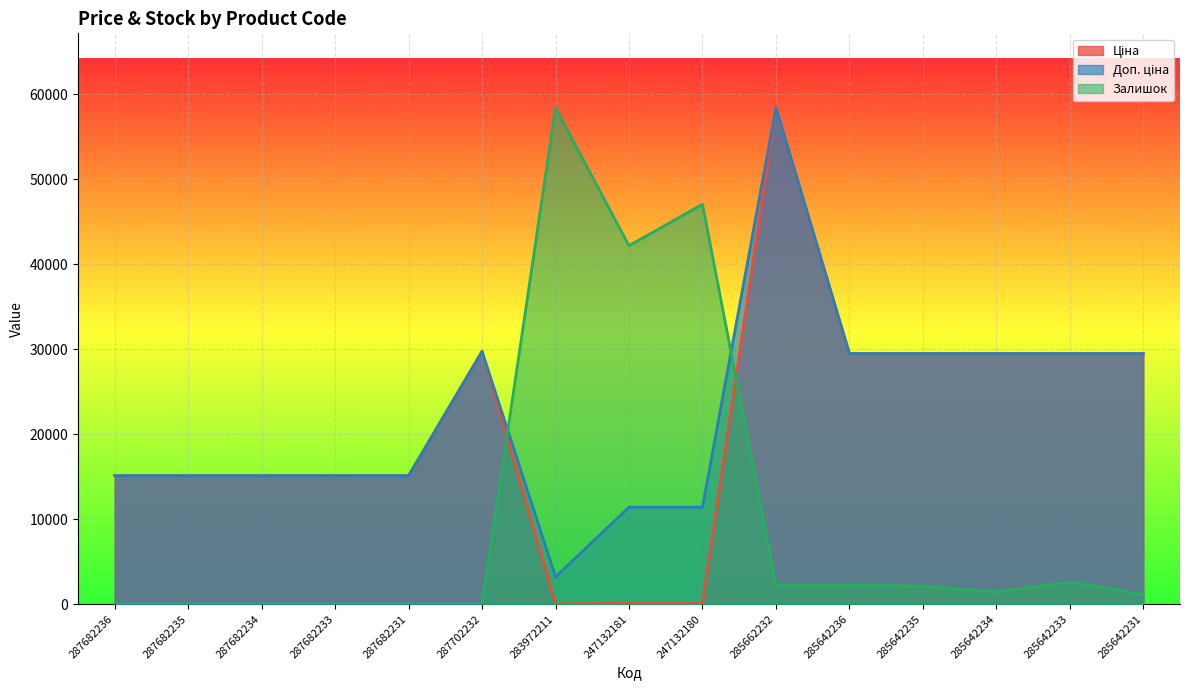

What is the highest value of the Залишок series?

58426.5